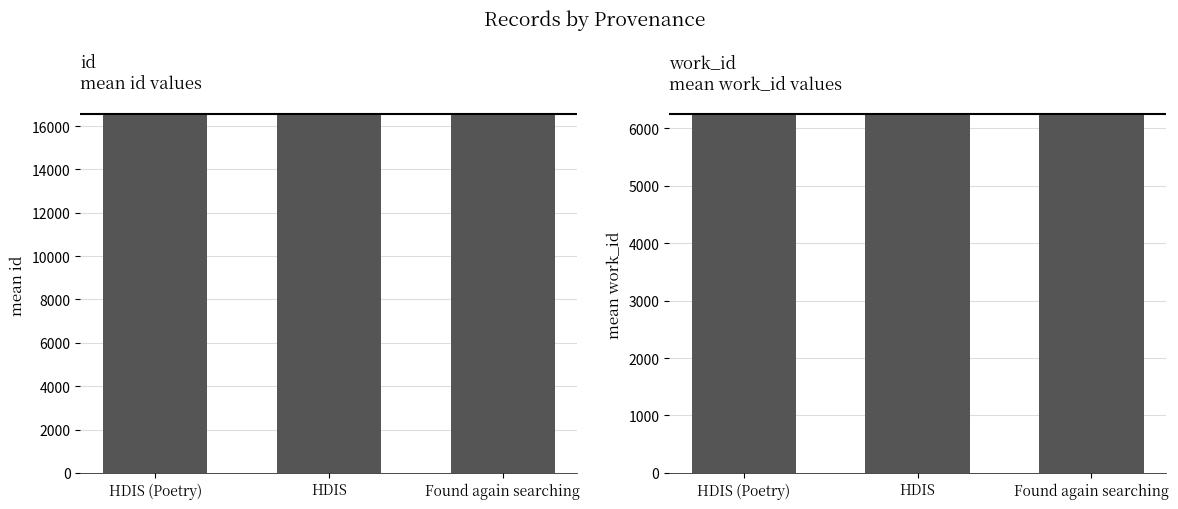

Reading left to right, transcribe all the data shown in this chart.

id: HDIS (Poetry)=16548.0	HDIS=16548.0	Found again searching=16555.0
work_id: HDIS (Poetry)=6248.0	HDIS=6247.9	Found again searching=6252.0